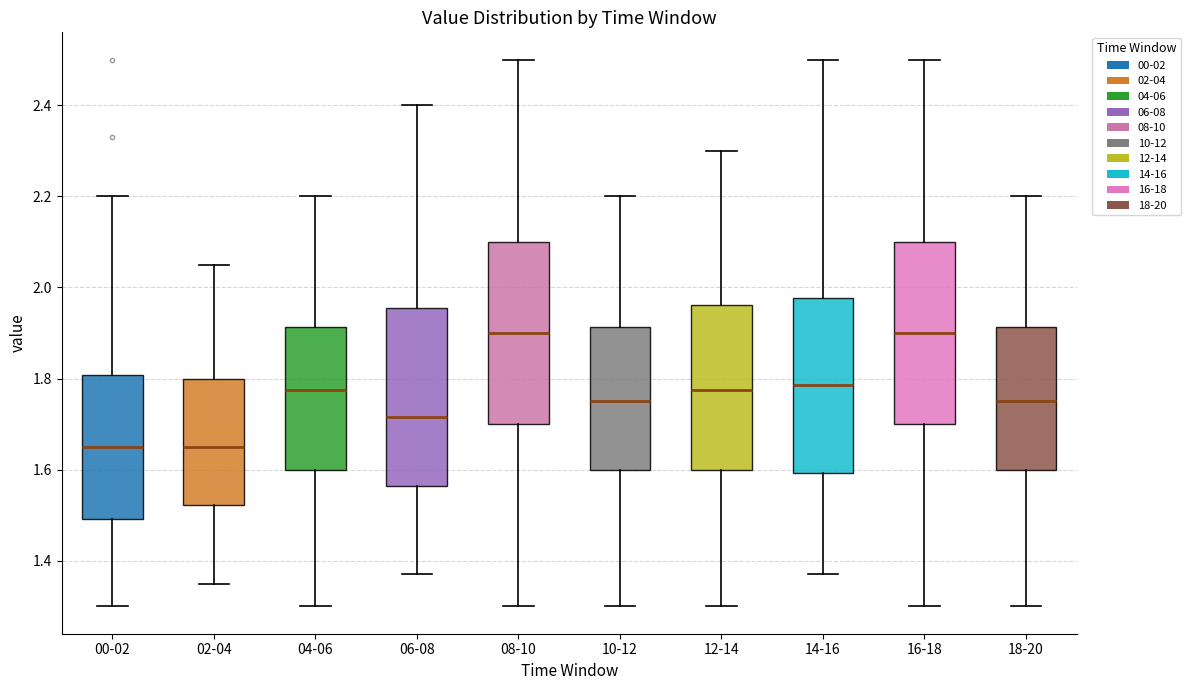

Where does the median line of the box for 12-14 sit on the y-axis? The values are not printed on the chart, so give them approximately, as read against the axis.

1.78